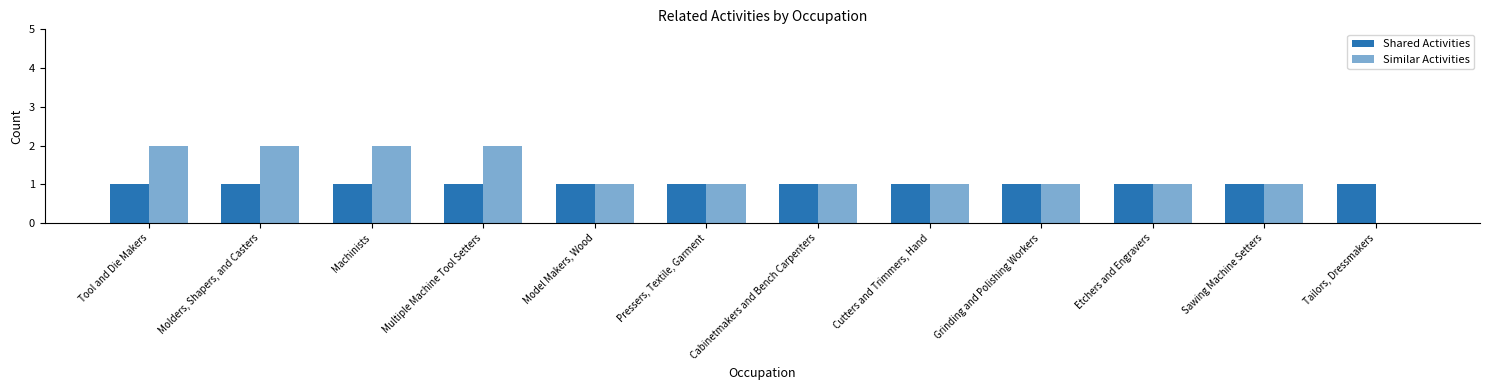

Are the bars horizontal?

No